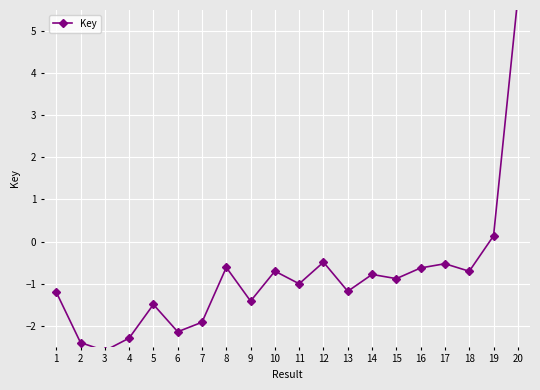

How many points are lower than both their immediate neighbors (excluding endpoints)?

7